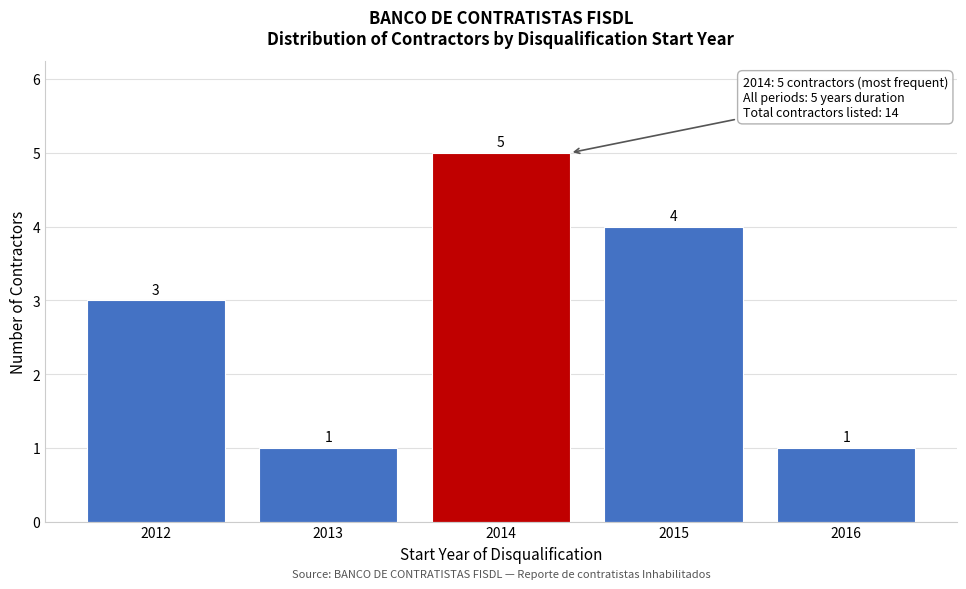

Reading right to left, list all the values displayed in this chart.

1	4	5	1	3